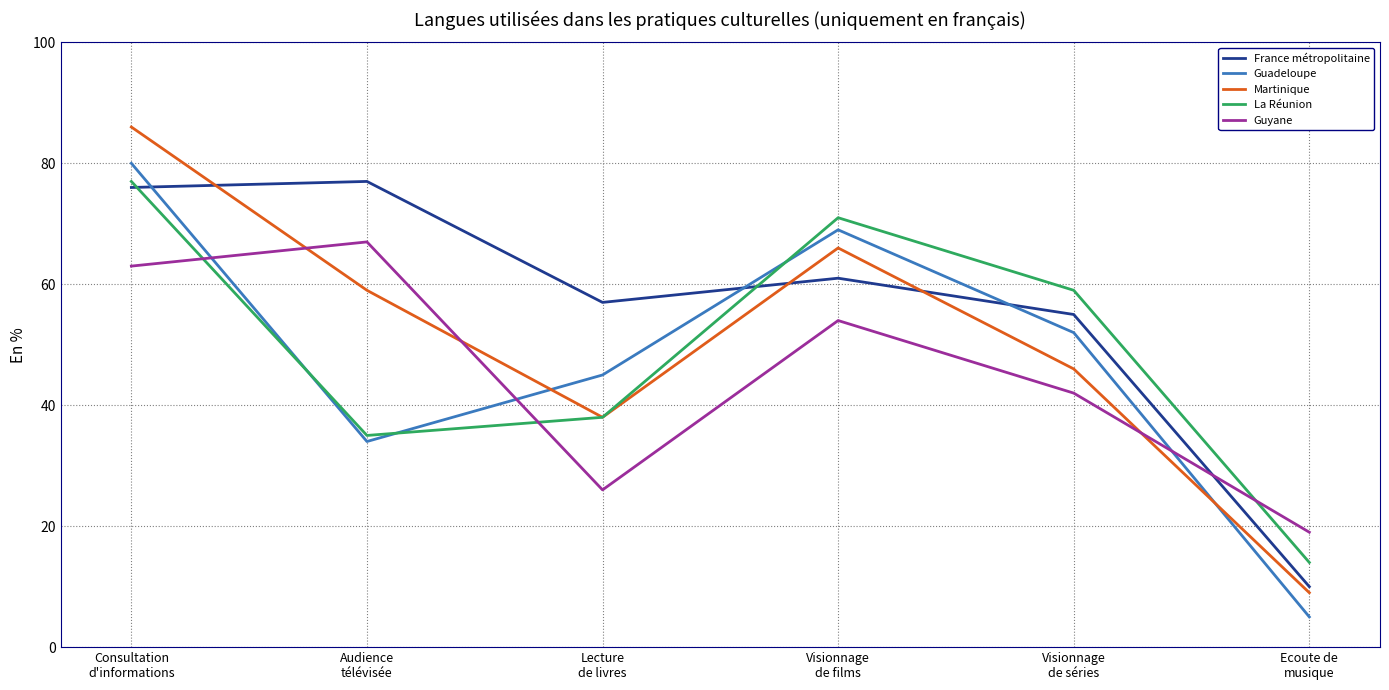

True or false: Martinique and Guyane intersect in this chart.

True